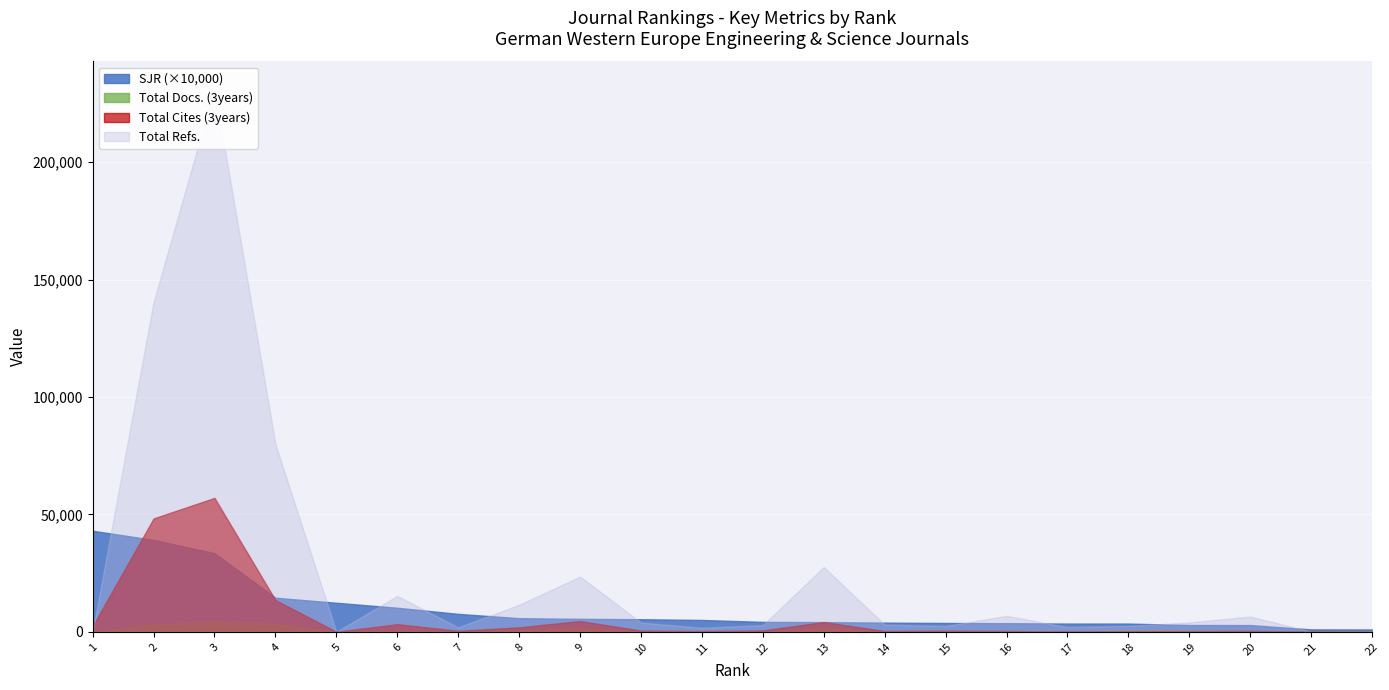

What is the difference between the second highest and minimum values in the Total Cites (3years) series?

48285.0